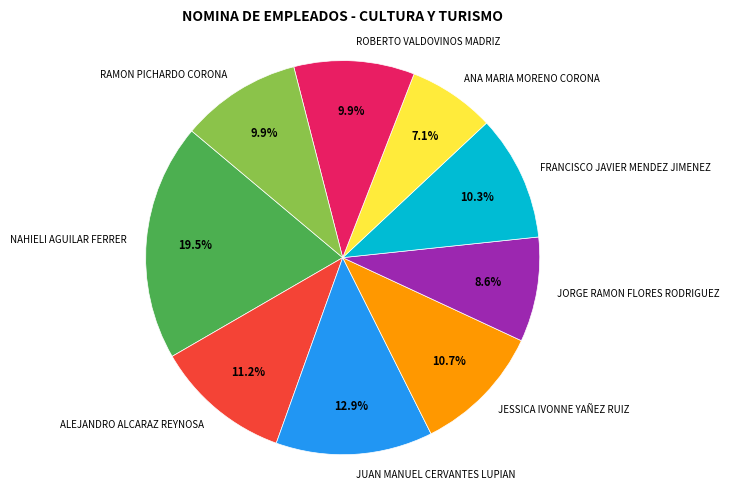

To the nearest percent, what is the average slice percentage?

11%